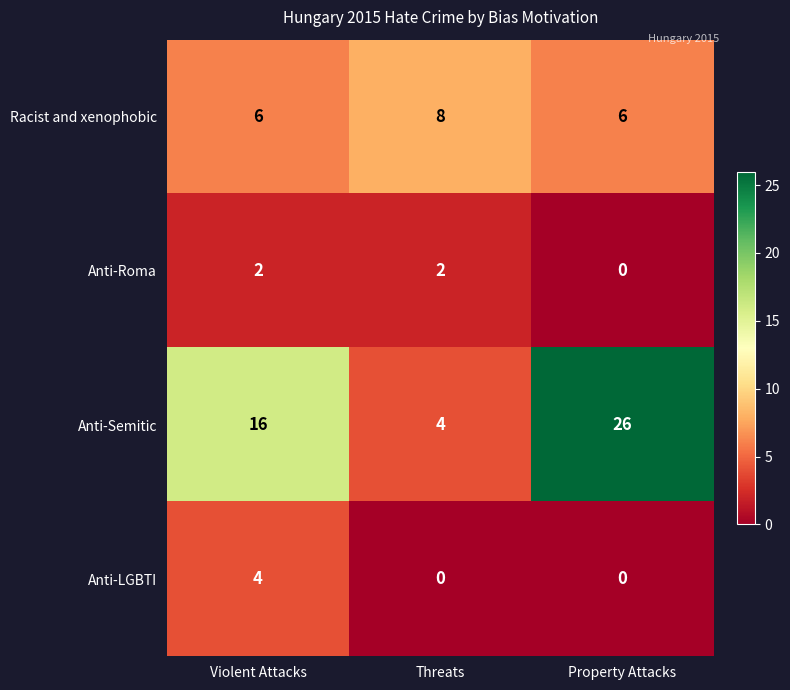

How many series are shown in this chart?

4